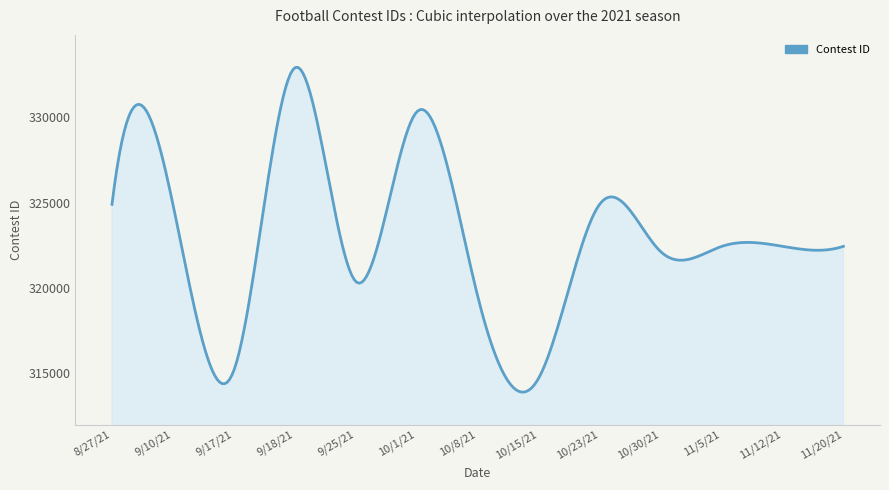

What is the smallest value displayed?

313908.2